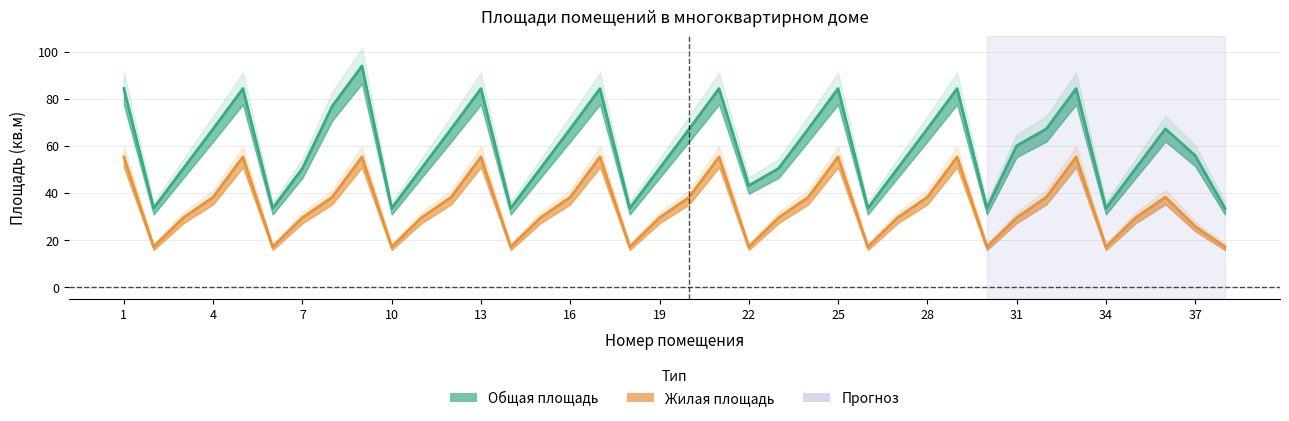

What is the approximate value of Жилая площадь at 32?

38.2